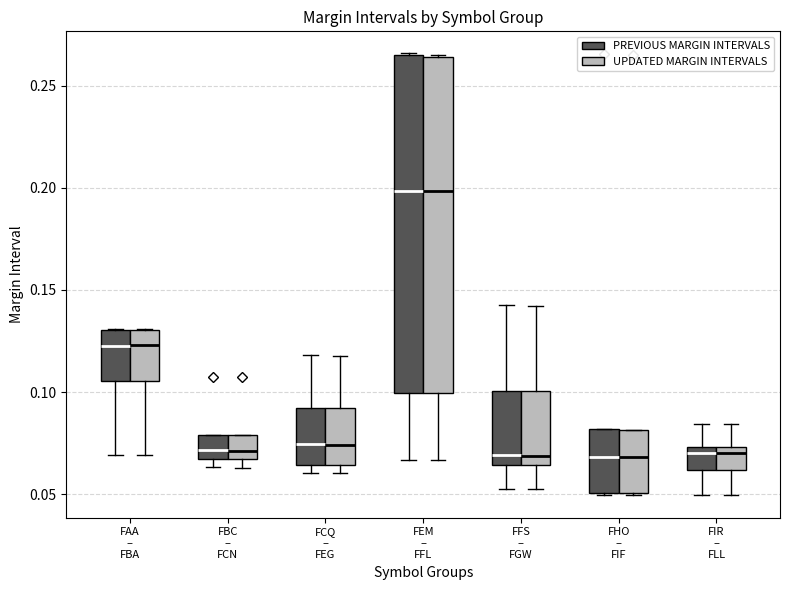

Reading left to right, transcribe this box plot: for each box, give where its median line is, the range the box spans, and where its two whiskers end, as read against the y-axis. The values are not printed on the chart, so give them approximately, as read against the axis.

FAA – FBA (PREVIOUS MARGIN INTERVALS): median 0.125, box 0.105 to 0.130, whiskers 0.070 to 0.130
FAA – FBA (UPDATED MARGIN INTERVALS): median 0.125, box 0.105 to 0.130, whiskers 0.070 to 0.130
FBC – FCN (PREVIOUS MARGIN INTERVALS): median 0.070, box 0.065 to 0.080, whiskers 0.065 (just below the box's lower edge) to 0.080
FBC – FCN (UPDATED MARGIN INTERVALS): median 0.070, box 0.065 to 0.080, whiskers 0.065 (just below the box's lower edge) to 0.080
FCQ – FEG (PREVIOUS MARGIN INTERVALS): median 0.075, box 0.065 to 0.090, whiskers 0.060 to 0.120
FCQ – FEG (UPDATED MARGIN INTERVALS): median 0.075, box 0.065 to 0.090, whiskers 0.060 to 0.120
FEM – FFL (PREVIOUS MARGIN INTERVALS): median 0.200, box 0.100 to 0.265, whiskers 0.065 to 0.265
FEM – FFL (UPDATED MARGIN INTERVALS): median 0.200, box 0.100 to 0.265, whiskers 0.065 to 0.265
FFS – FGW (PREVIOUS MARGIN INTERVALS): median 0.070, box 0.065 to 0.100, whiskers 0.050 to 0.145
FFS – FGW (UPDATED MARGIN INTERVALS): median 0.070, box 0.065 to 0.100, whiskers 0.050 to 0.140
FHO – FIF (PREVIOUS MARGIN INTERVALS): median 0.070, box 0.050 to 0.080, whiskers 0.050 to 0.080
FHO – FIF (UPDATED MARGIN INTERVALS): median 0.070, box 0.050 to 0.080, whiskers 0.050 to 0.080
FIR – FLL (PREVIOUS MARGIN INTERVALS): median 0.070, box 0.060 to 0.075, whiskers 0.050 to 0.085
FIR – FLL (UPDATED MARGIN INTERVALS): median 0.070, box 0.060 to 0.075, whiskers 0.050 to 0.085